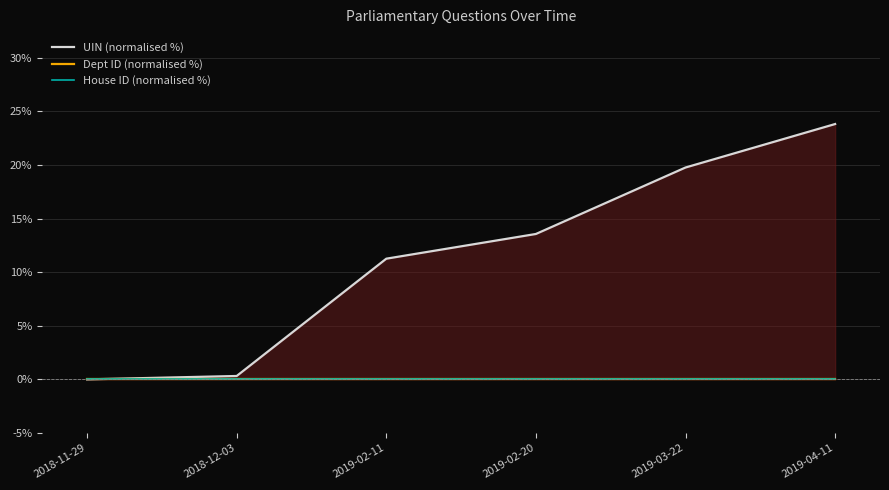

What is the label of the 5th point from the left?

2019-03-22